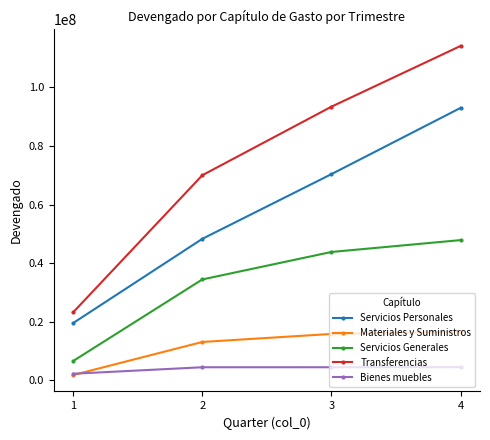

What is the value of the Servicios Personales point at the 2nd from the left?

48313801.2